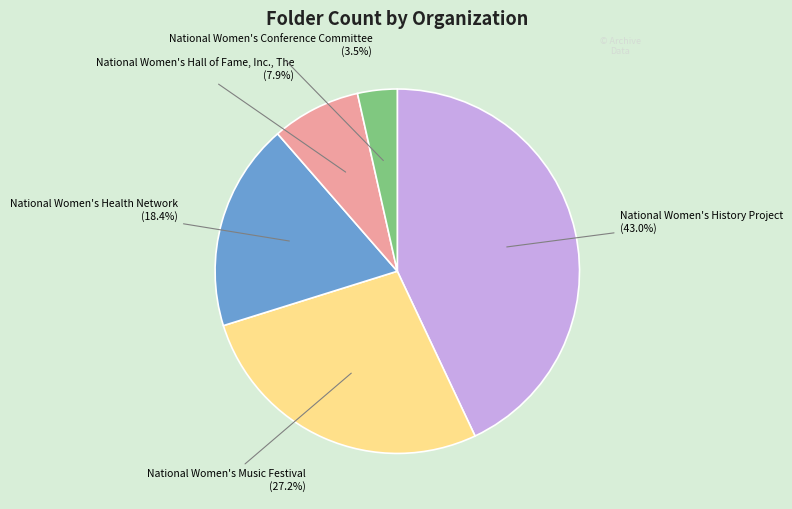

Is there any slice that represents more than half of the pie?

No